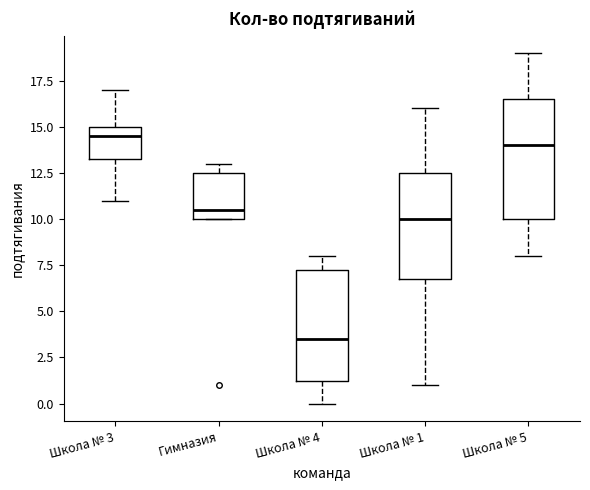

Which box's median line is the lowest?

Школа № 4